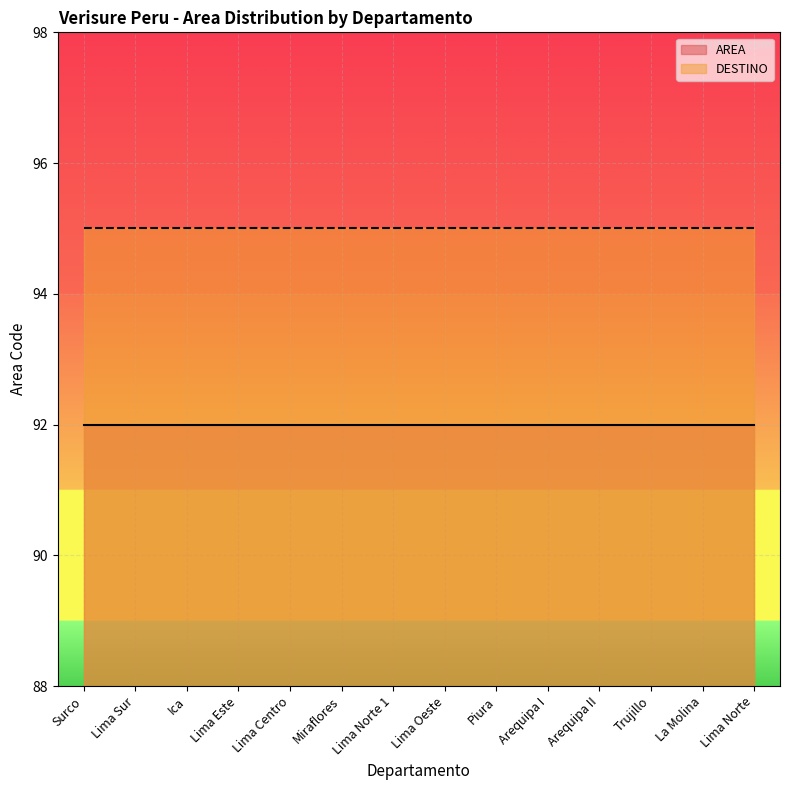

At La Molina, list the series in order from largest to smallest.

DESTINO, AREA